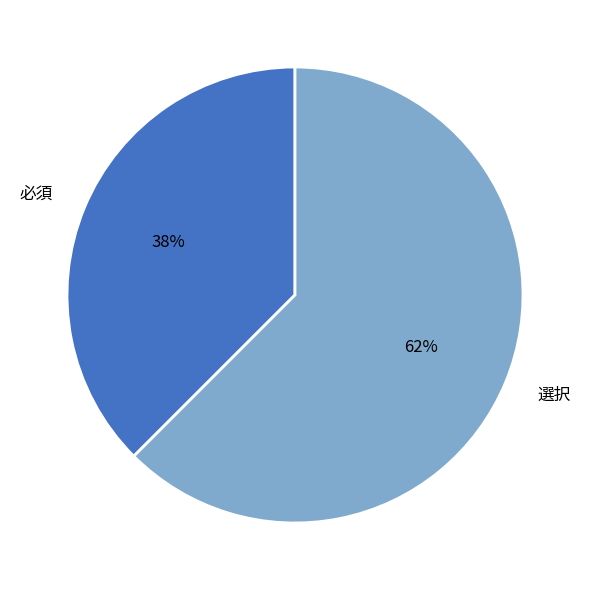

Which slice is the largest?

選択